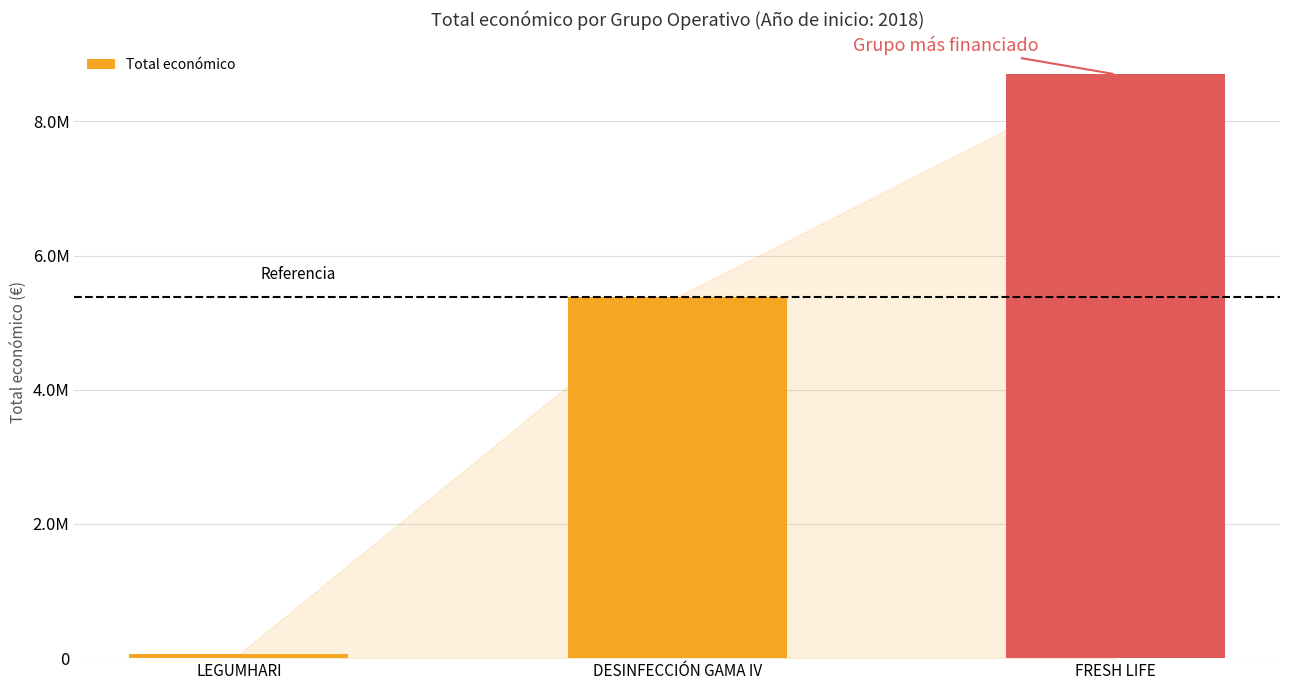

Where does the data first go above 5385177?

FRESH LIFE